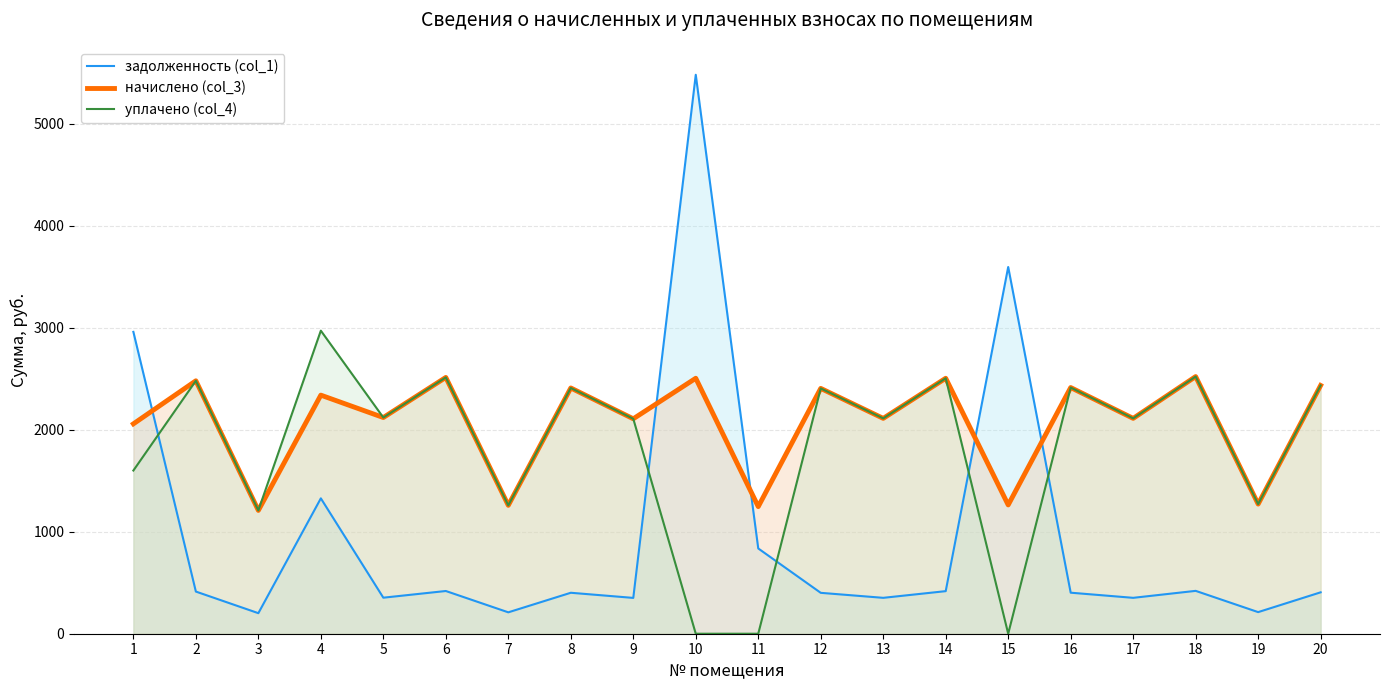

What is the sum of the уплачено (col_4) values at 4 and 15?

2971.2